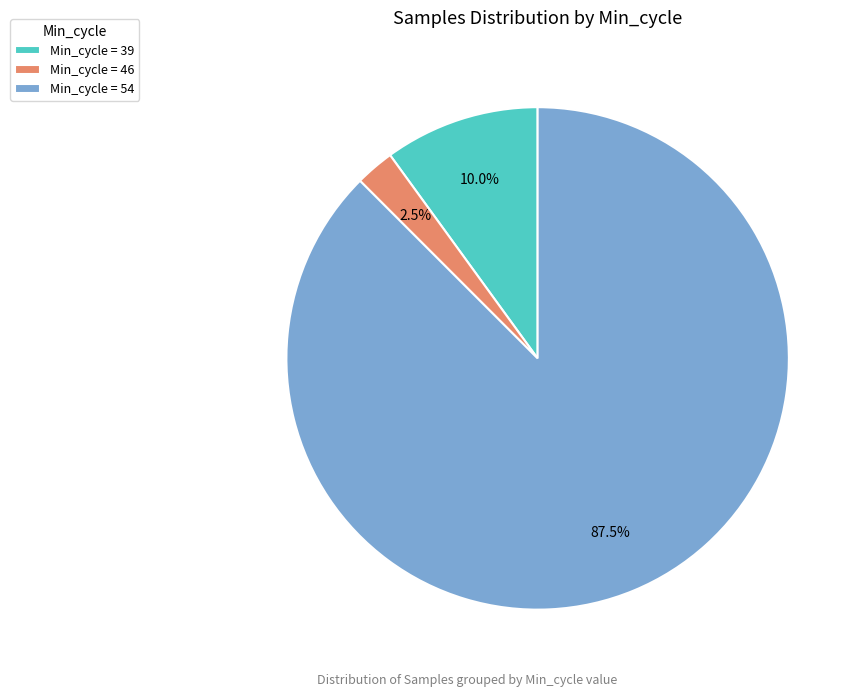

What is the largest slice in the pie chart?

Min_cycle = 54